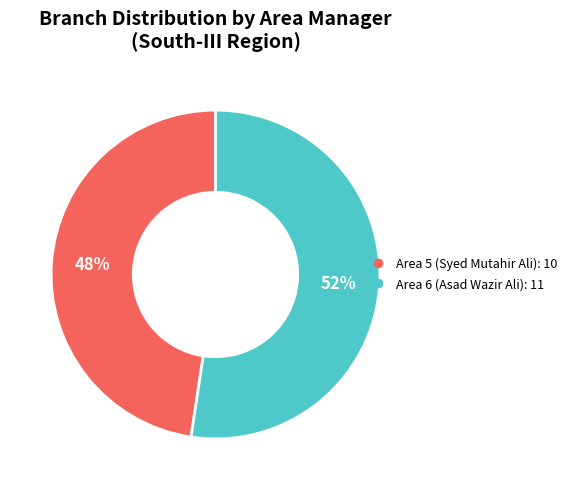

What percentage is the Area 6 (Asad Wazir Ali) slice, to the nearest percent?

52%